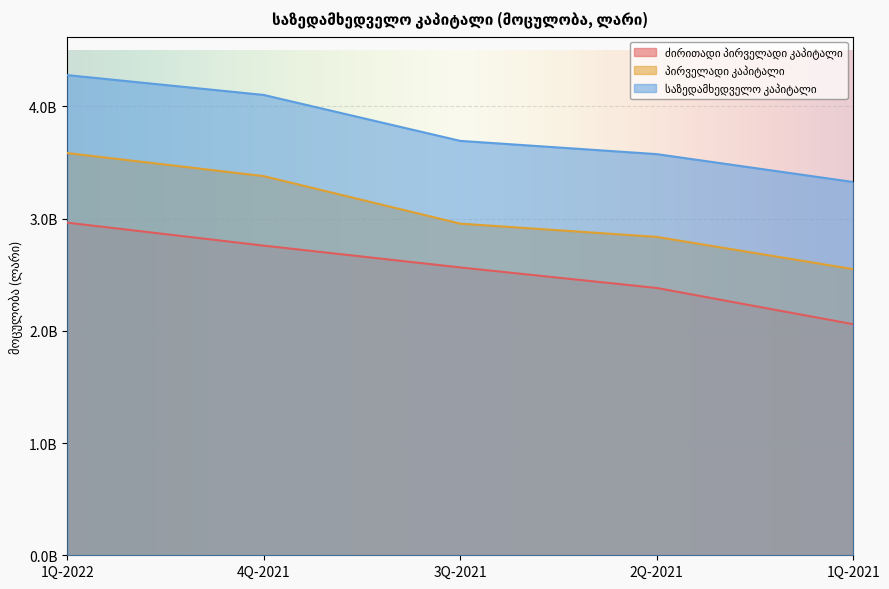

What is the difference between the highest and lowest values at 2Q-2021?

1192947626.1